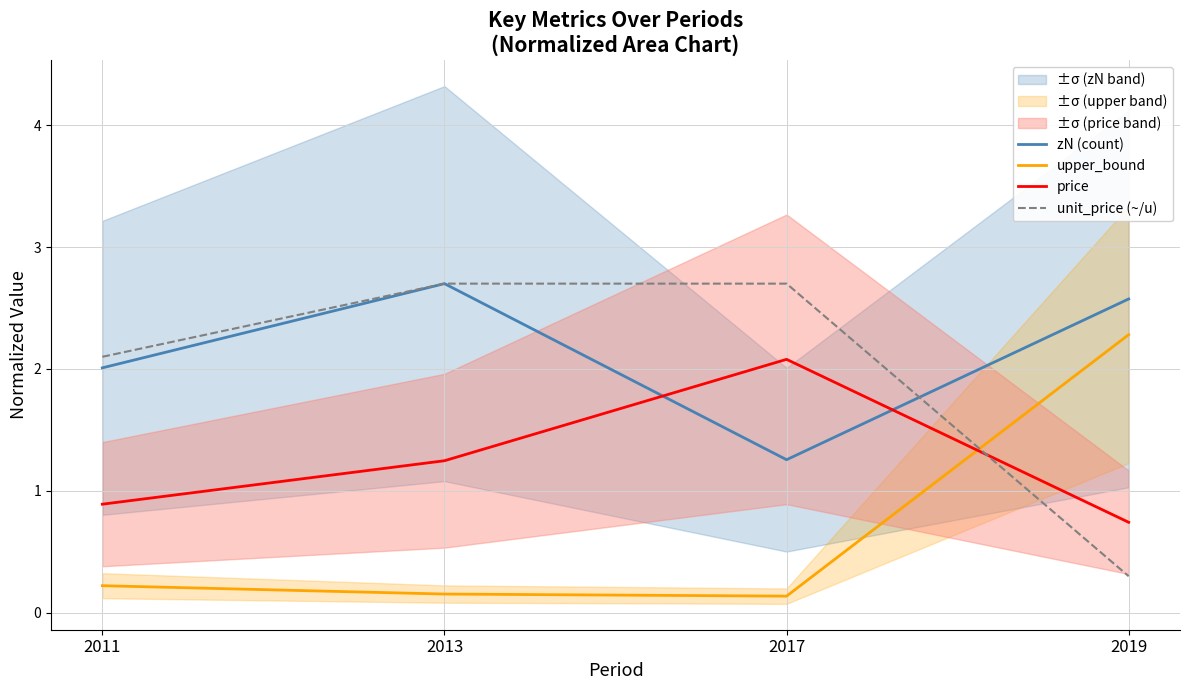

Reading right to left, extract all data points from this chart.

zN (count): 2.6	1.3	2.7	2.0
upper_bound: 2.3	0.1	0.2	0.2
price: 0.7	2.1	1.2	0.9
unit_price (~/u): 0.3	2.7	2.7	2.1